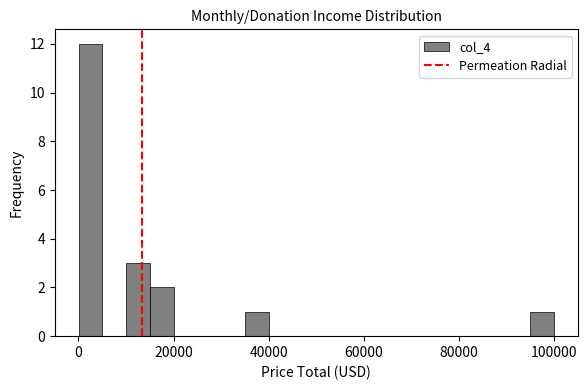

Around what value on the x-axis is the tallest bar? Give the approximate position of its centre, as read against the axis.

2000